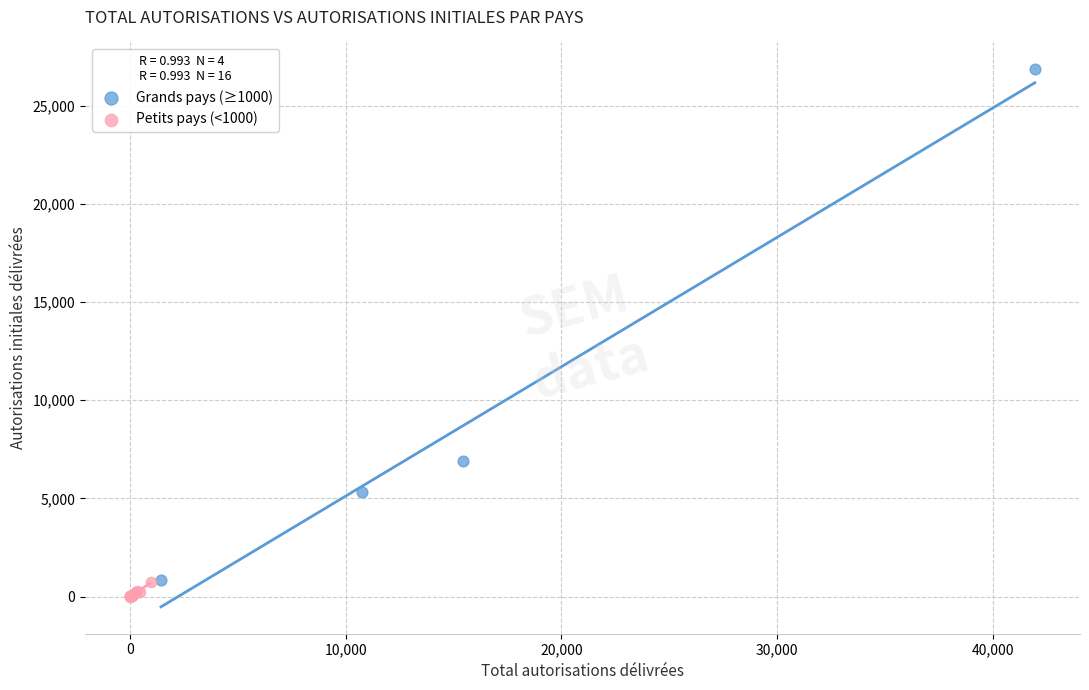

Which series reaches the minimum Y coordinate?

Petits pays (<1000)